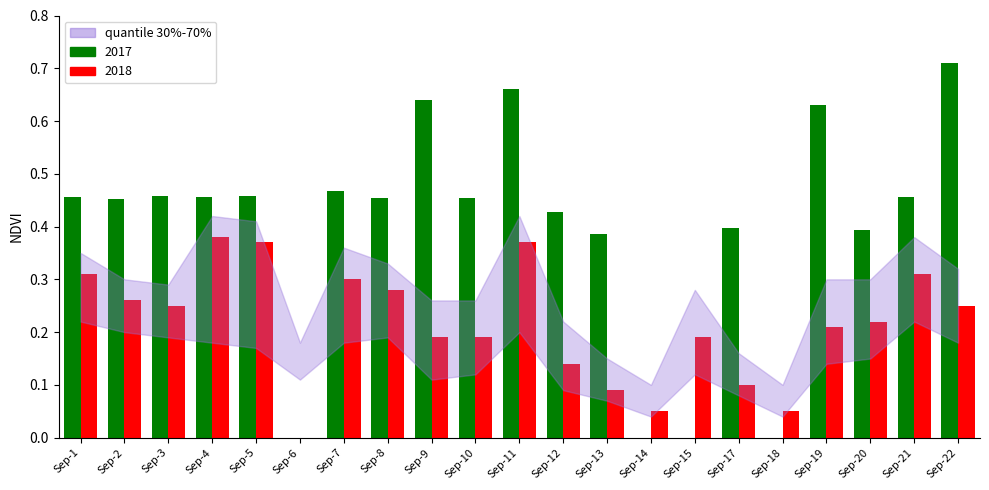

Which category has the highest value across all series?

Sep-22